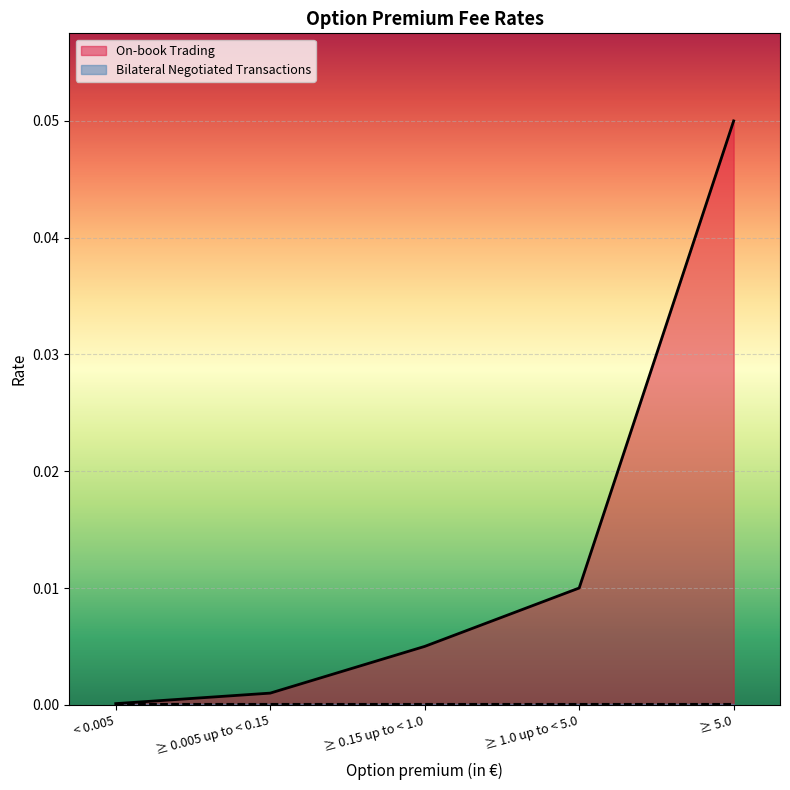

Which category has the highest value across all series?

≥ 5.0